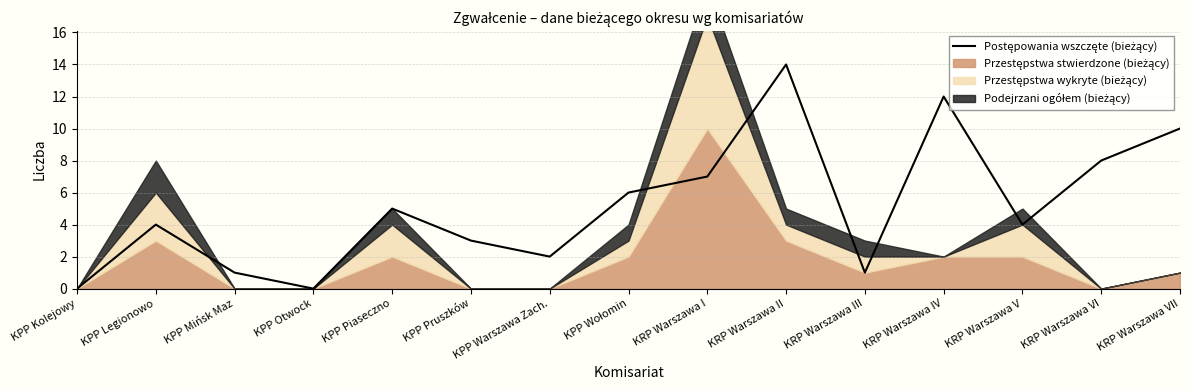

What is the difference between the maximum and minimum values?

14